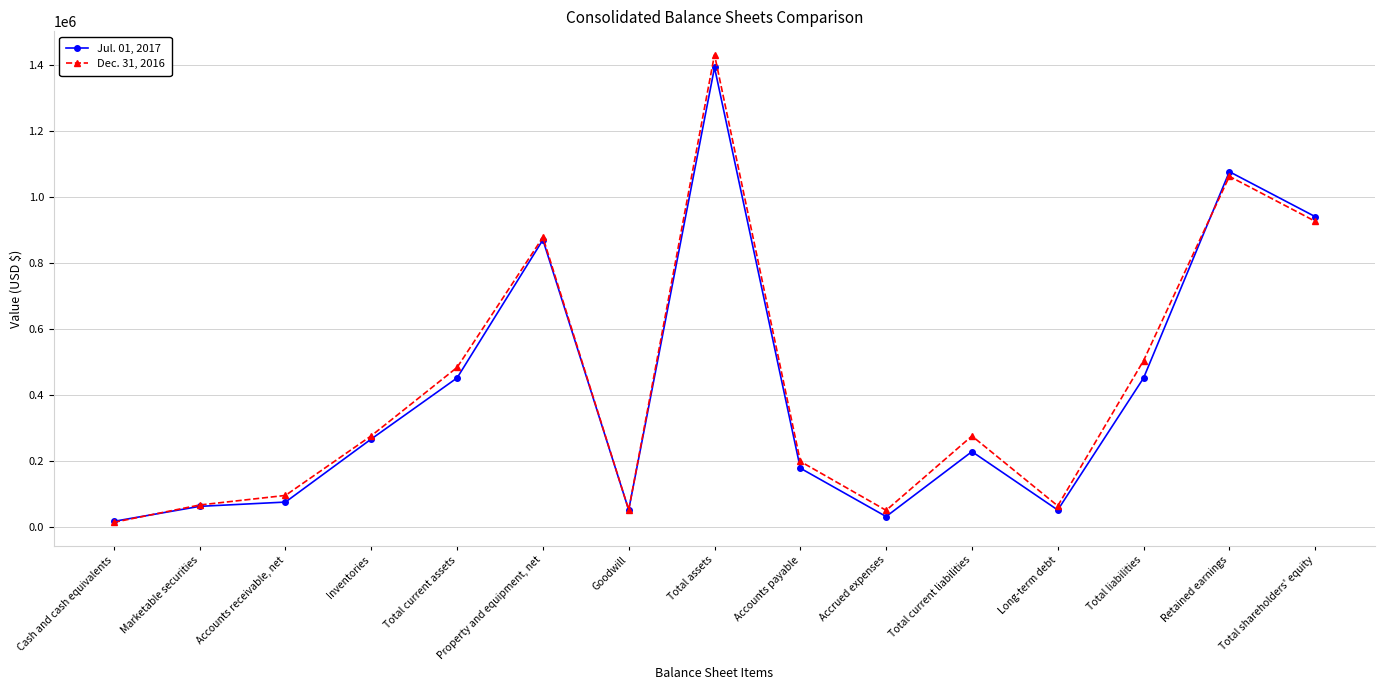

Which series changed the most between Cash and cash equivalents and Accounts receivable, net?

Dec. 31, 2016